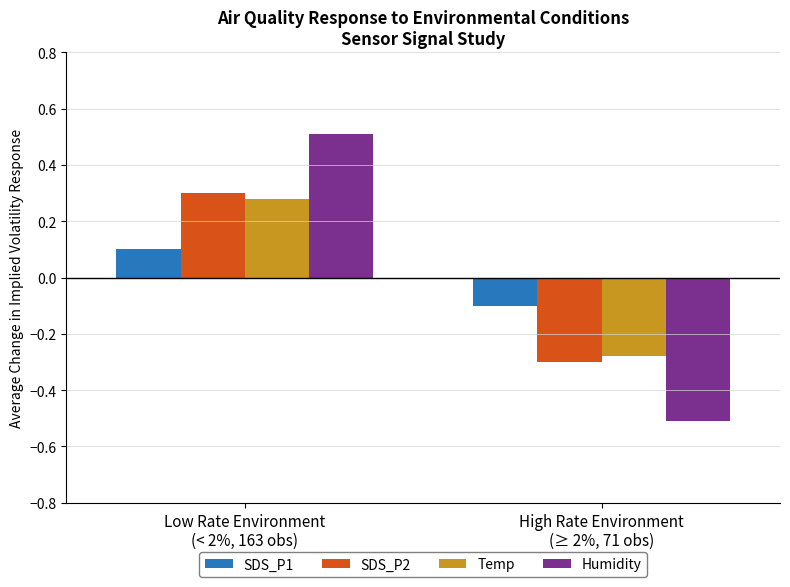

What position from the right is High Rate Environment
(≥ 2%, 71 obs)?

1